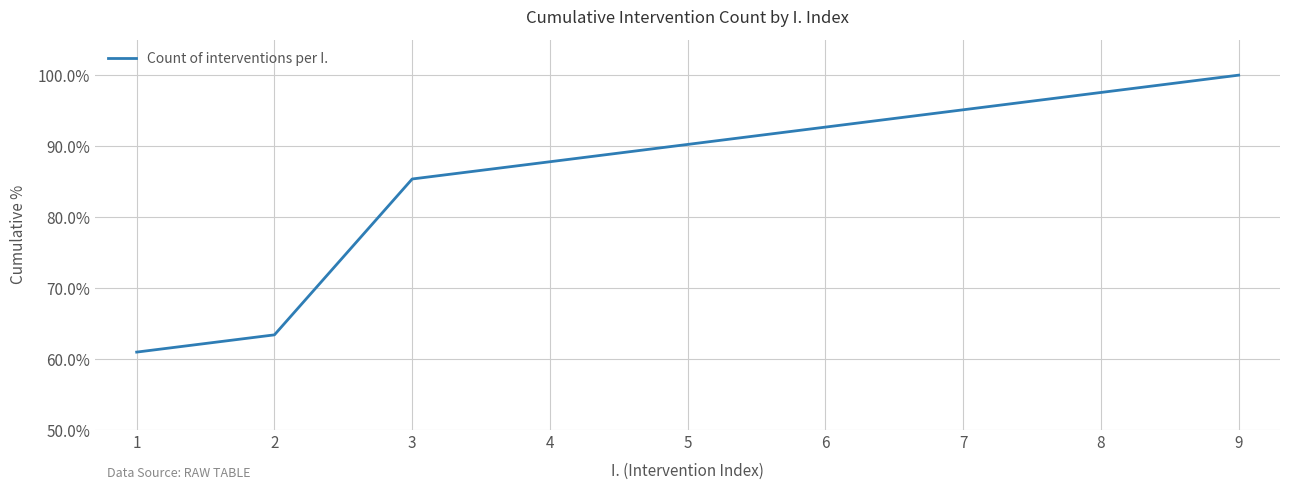

How many lines are shown in the chart?

1